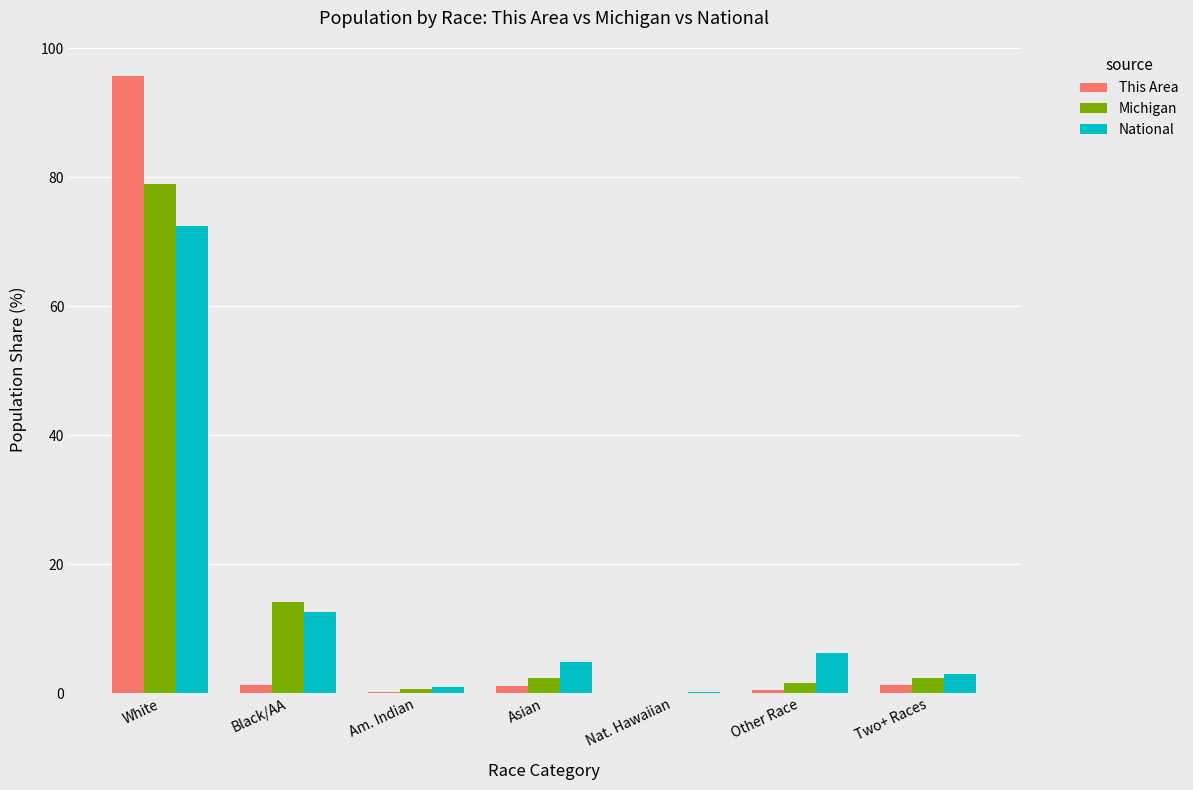

How many data points in National are above 4?

4